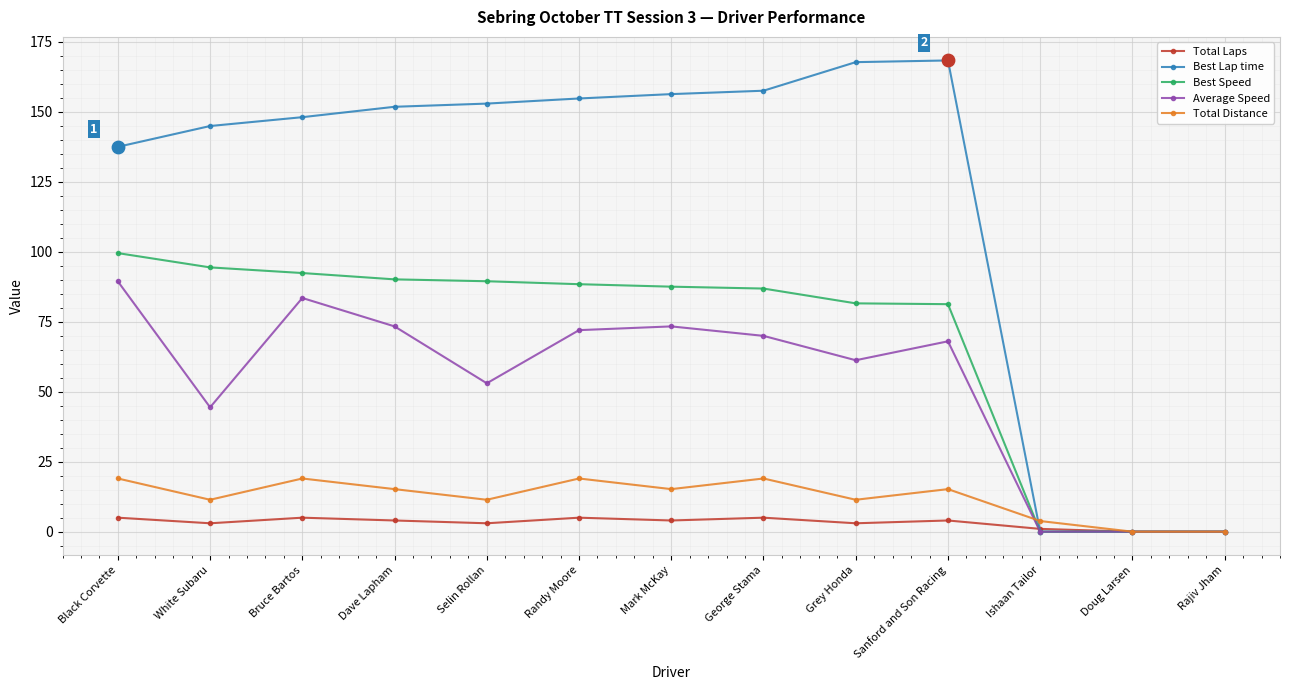

Which series has the largest total across all categories?

Best Lap time